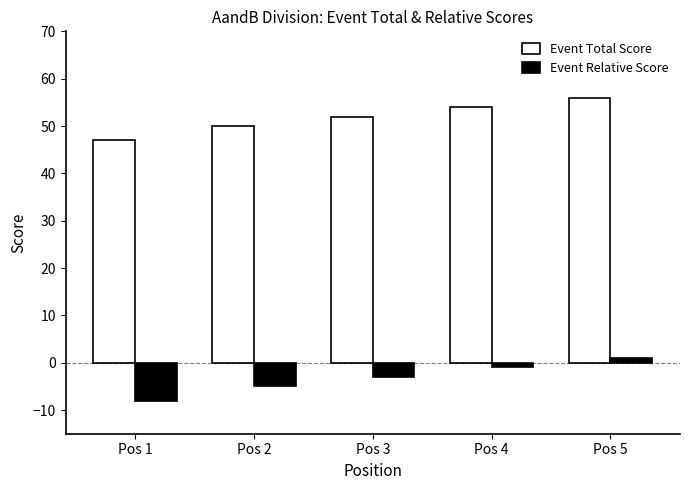

What is the sum of the Event Relative Score values at Pos 5 and Pos 3?

-2